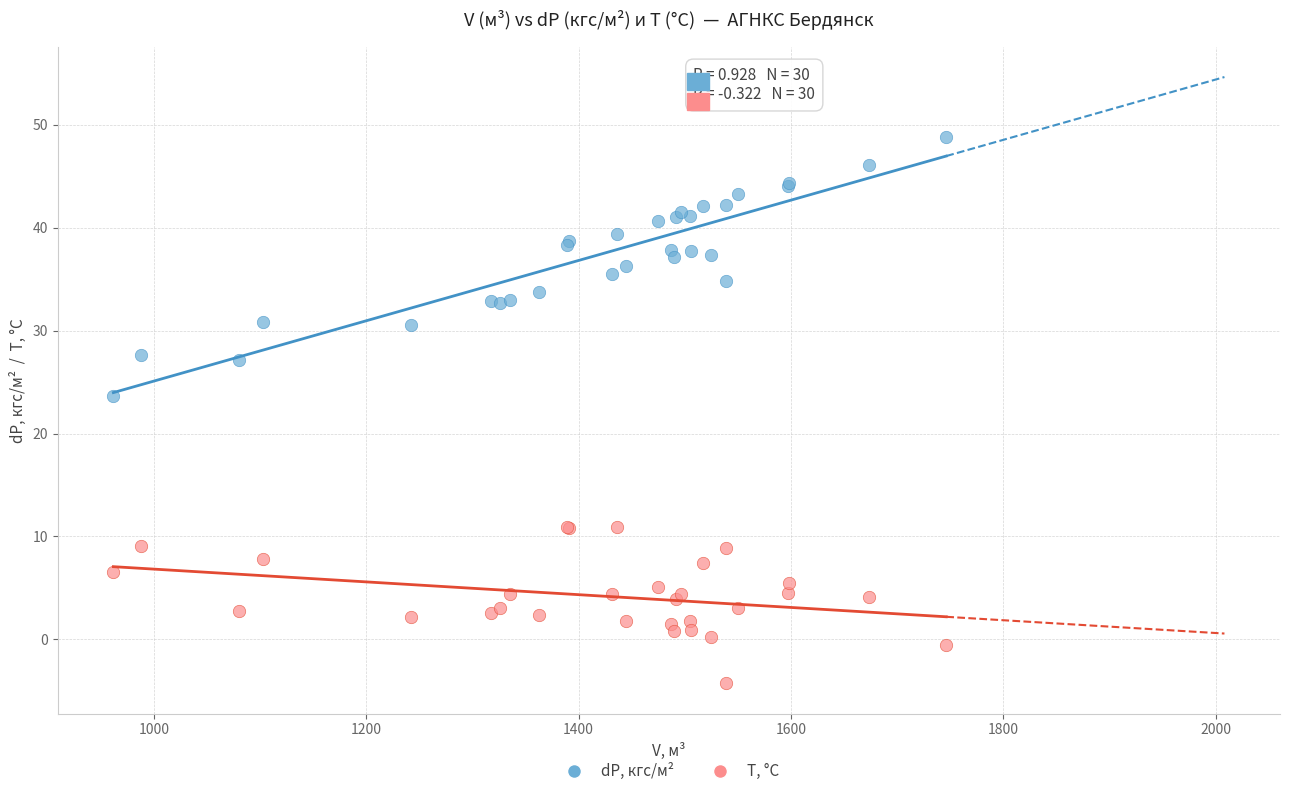

Across all series, what Y value is closest to 22?

23.7